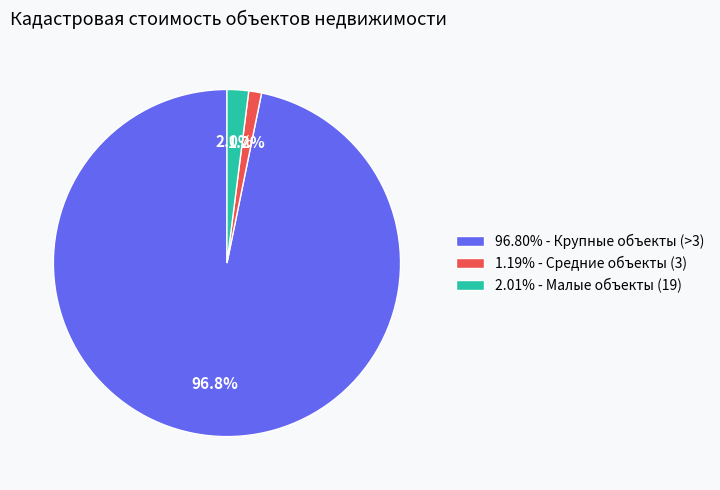

Is 96.80% - Крупные объекты (>3) the majority of the pie?

Yes